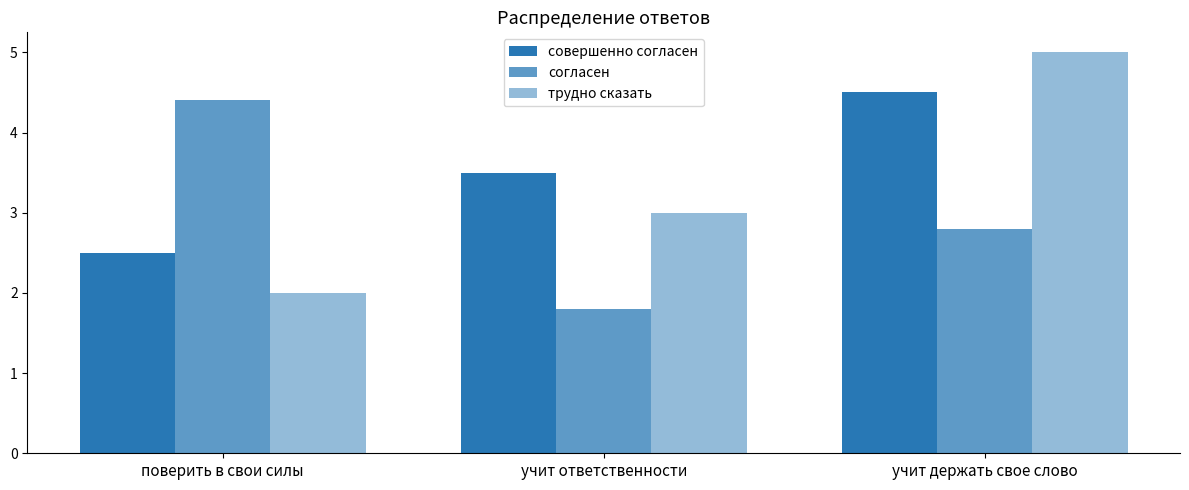

At which label does совершенно согласен reach its peak?

учит держать свое слово